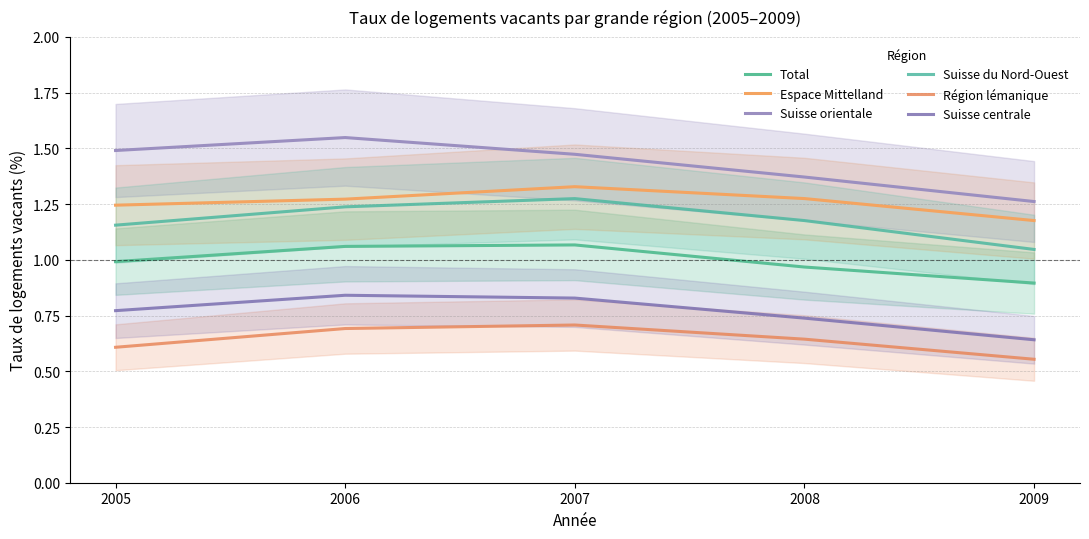

True or false: Suisse du Nord-Ouest has a value of 1.2 at 2008.

True